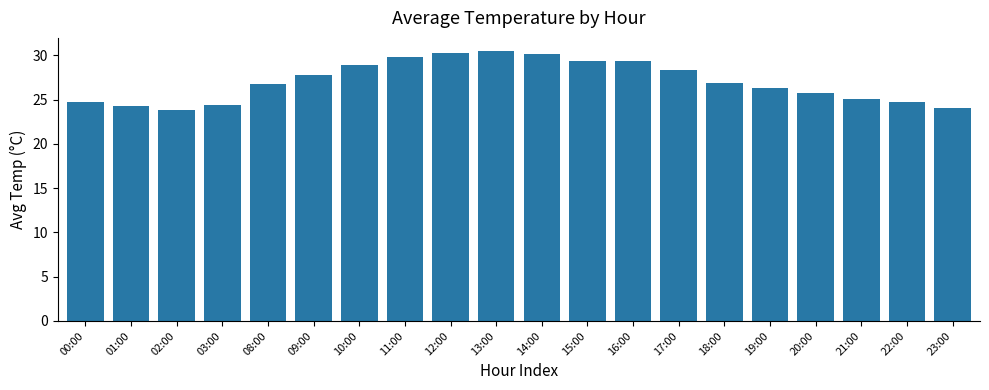

The value at 21:00 is 25.1. True or false?

True